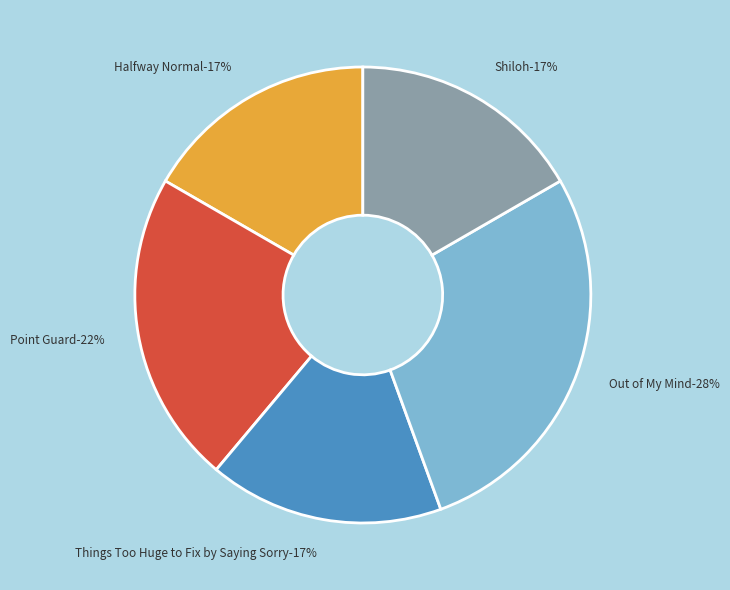

How many slices are in this pie chart?

5